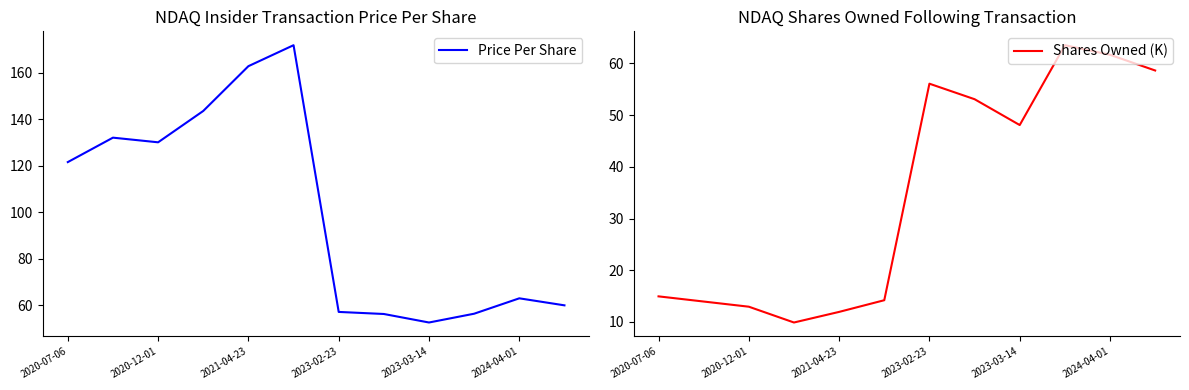

Reading right to left, transcribe all the data shown in this chart.

Price Per Share: 59.9	62.9	56.3	52.5	56.2	57.1	171.8	162.7	143.5	130.0	132.0	121.5
Shares Owned (K): 58.6	61.7	63.5	48.1	53.1	56.1	14.2	11.9	9.9	12.9	13.9	14.9